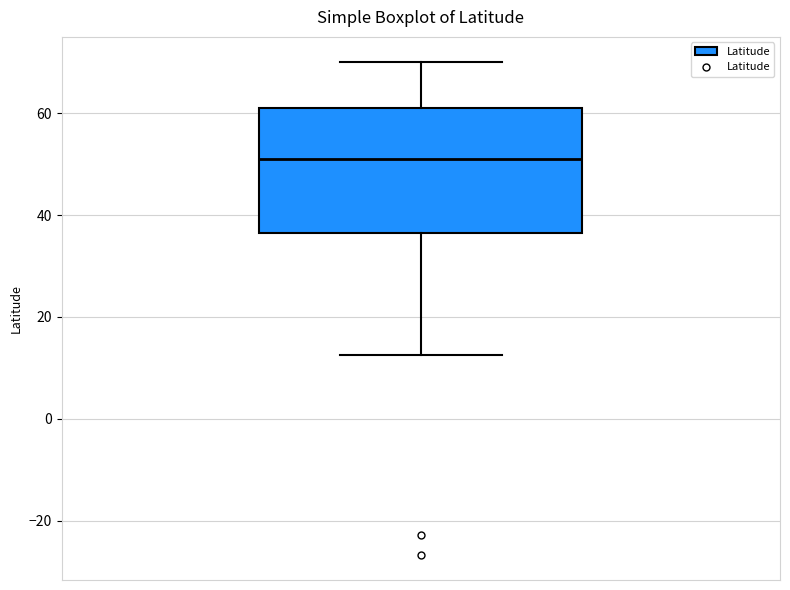

Where is the upper edge of the box on the y-axis? The values are not printed on the chart, so give them approximately, as read against the axis.

62